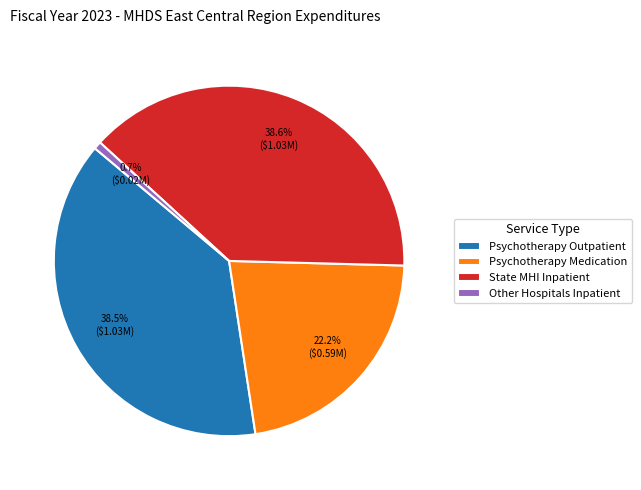

Which slice is the smallest?

Other Hospitals Inpatient